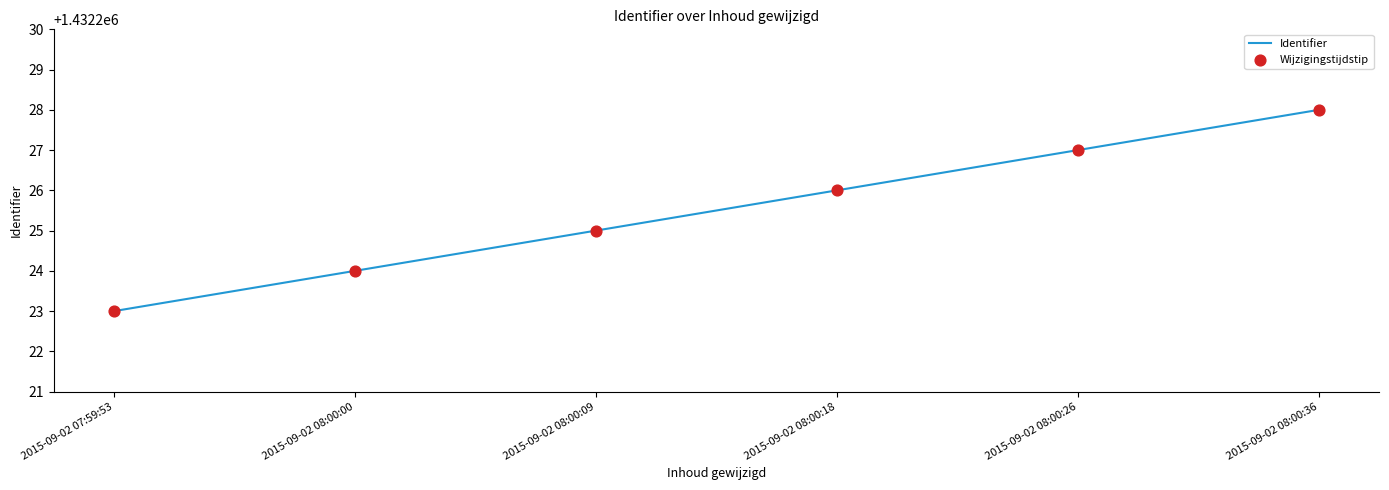

True or false: the data shows 2346307 at 2015-09-02 08:00:26.

False